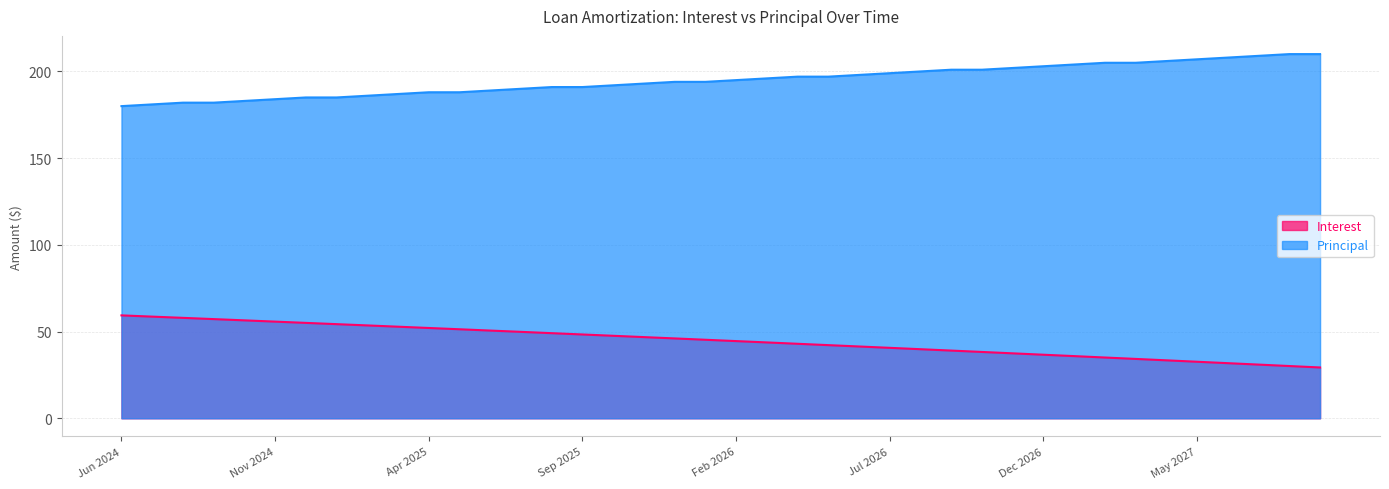

What is the label of the 14th point from the left?

Jul 2025